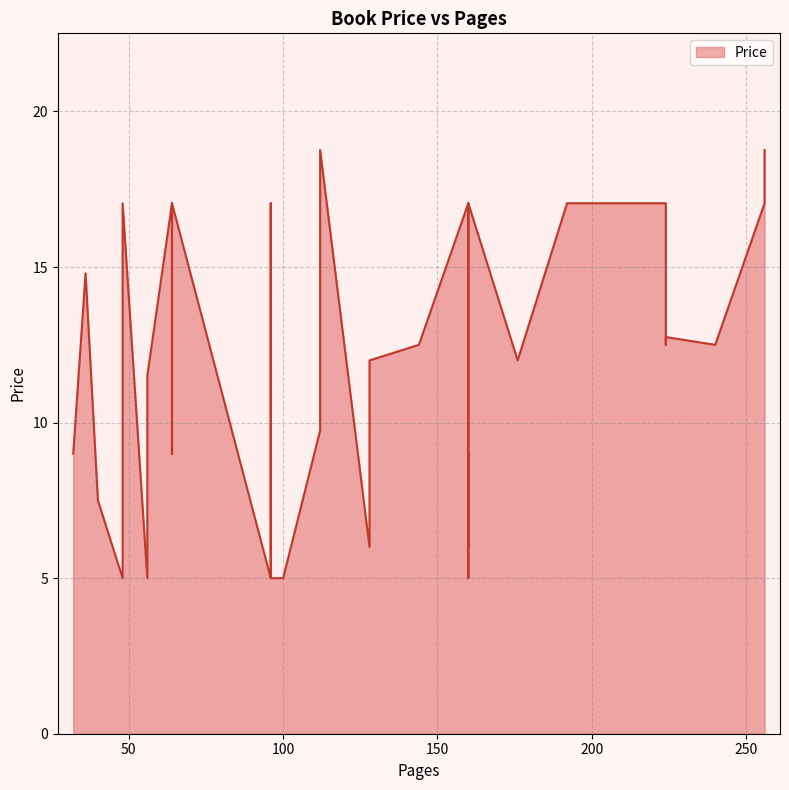

What is the value of the 33rd point from the left?

17.1